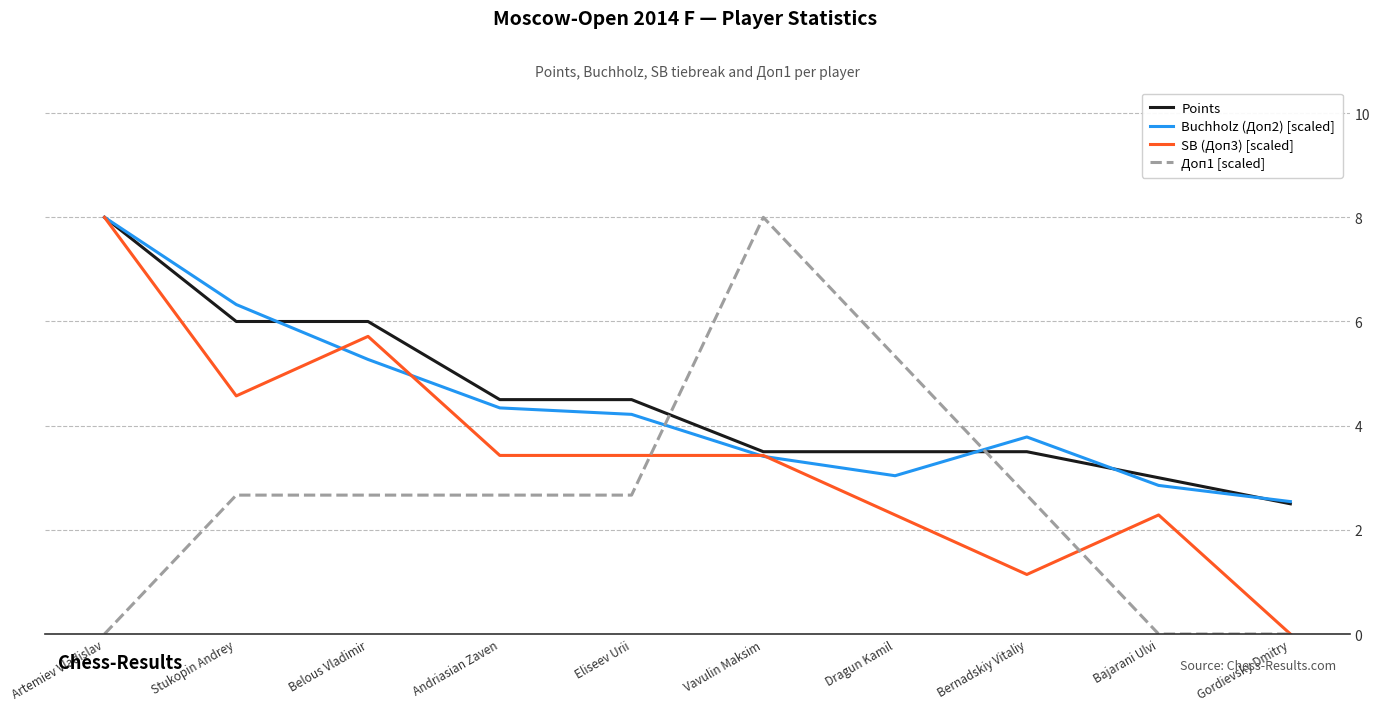

What is the difference between the highest and lowest values at Andriasian Zaven?

1.8